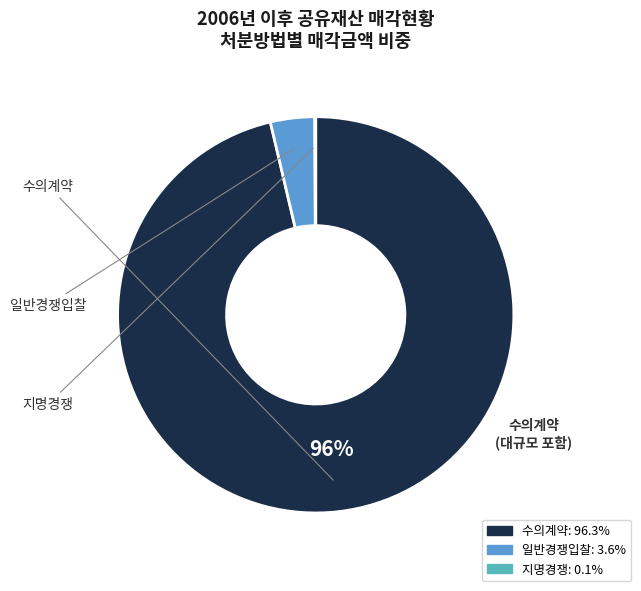

Combined, do 수의계약 and 일반경쟁입찰 account for over 50%?

Yes